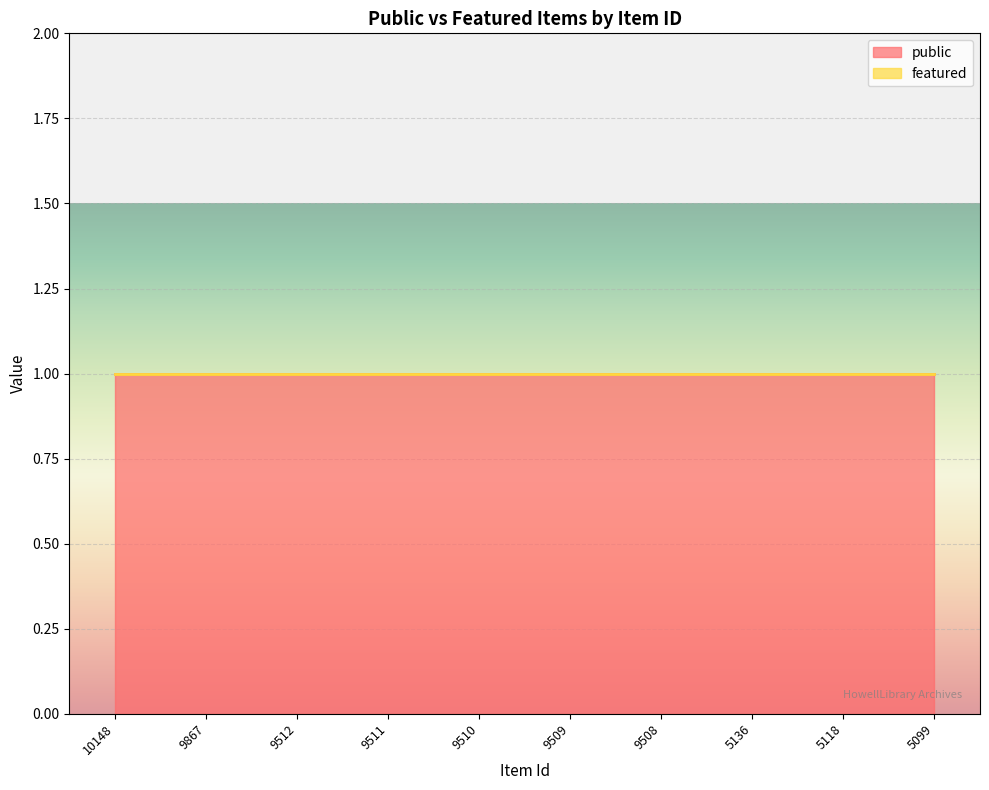

Which has a higher value, 9867 or 9512?

9867